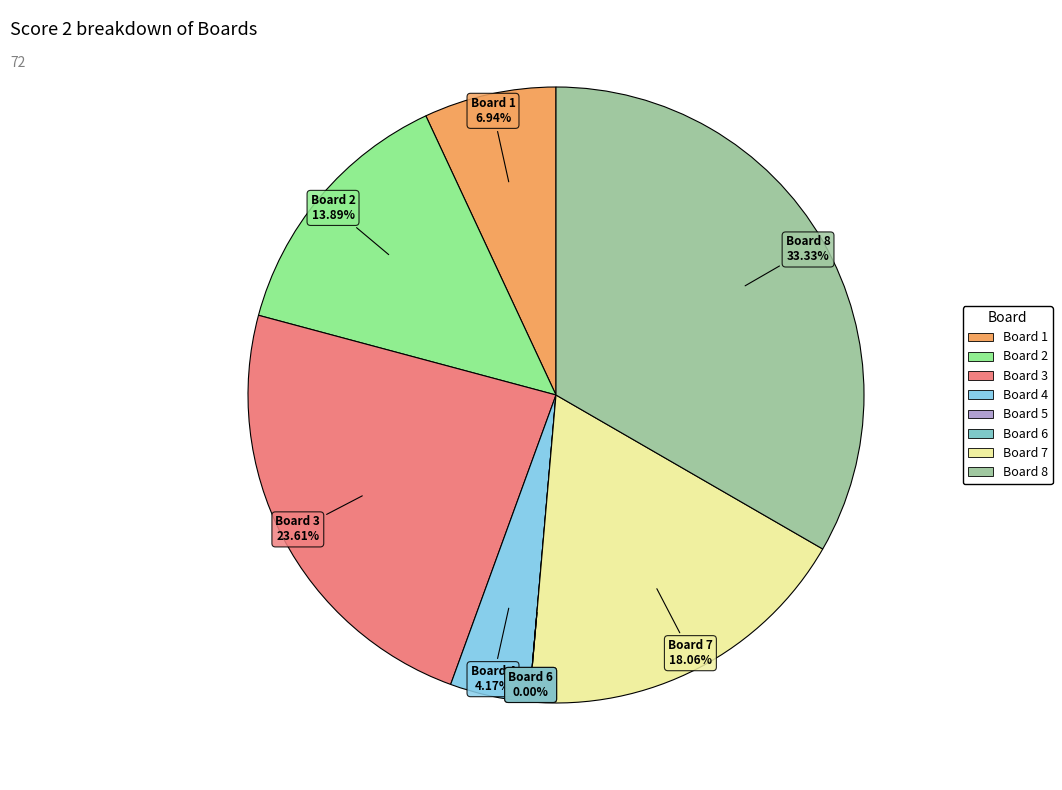

Combined, do Board 8 and Board 3 account for over 50%?

Yes